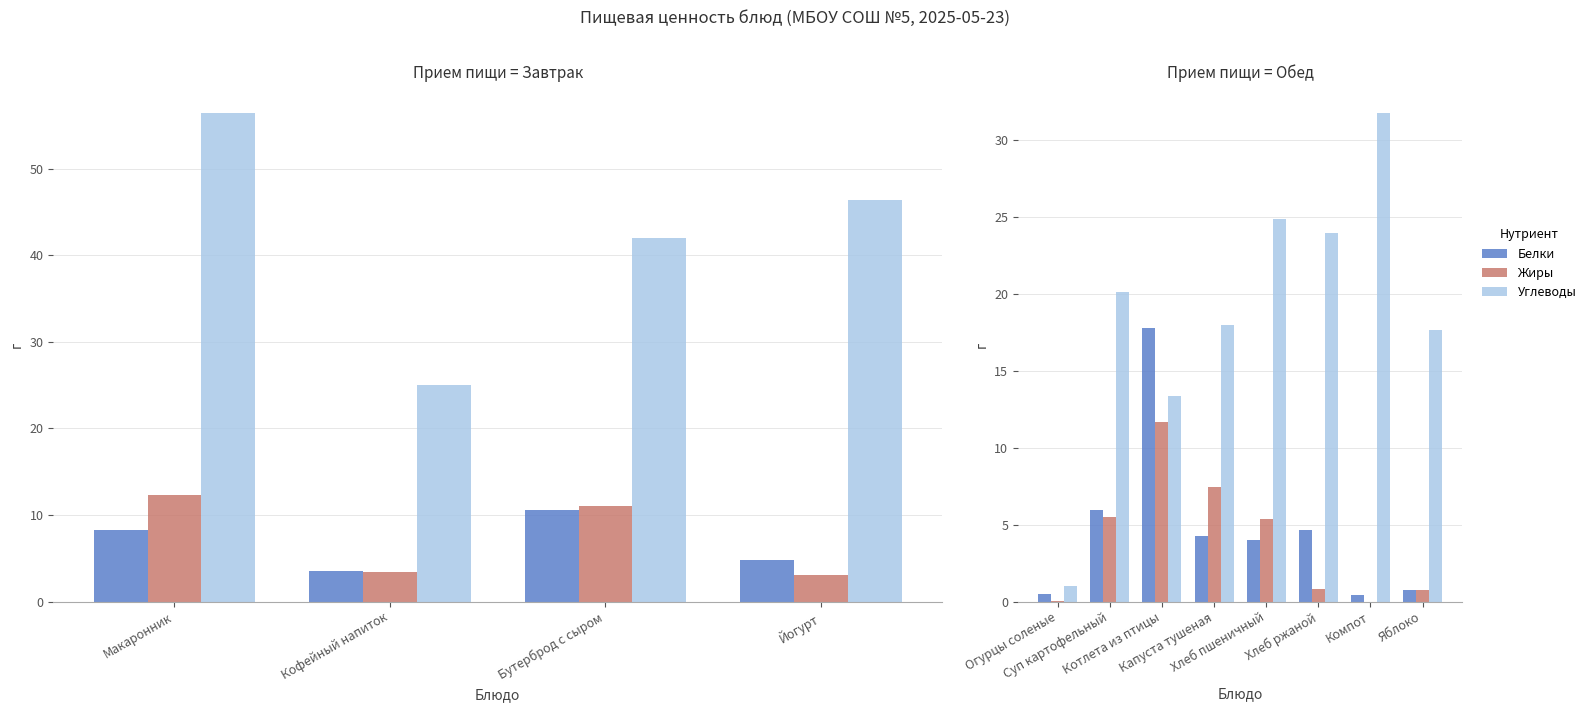

True or false: Белки has a value of 2.5 at Хлеб пшеничный.

False